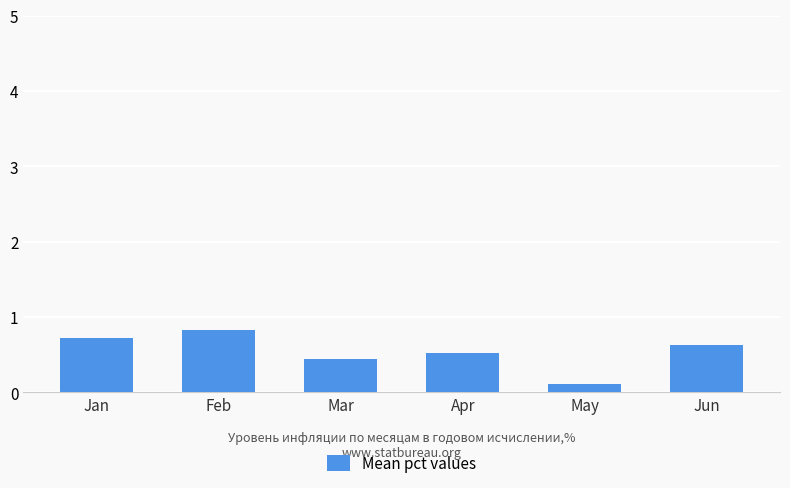

At which category does the chart reach its peak across all series?

Feb